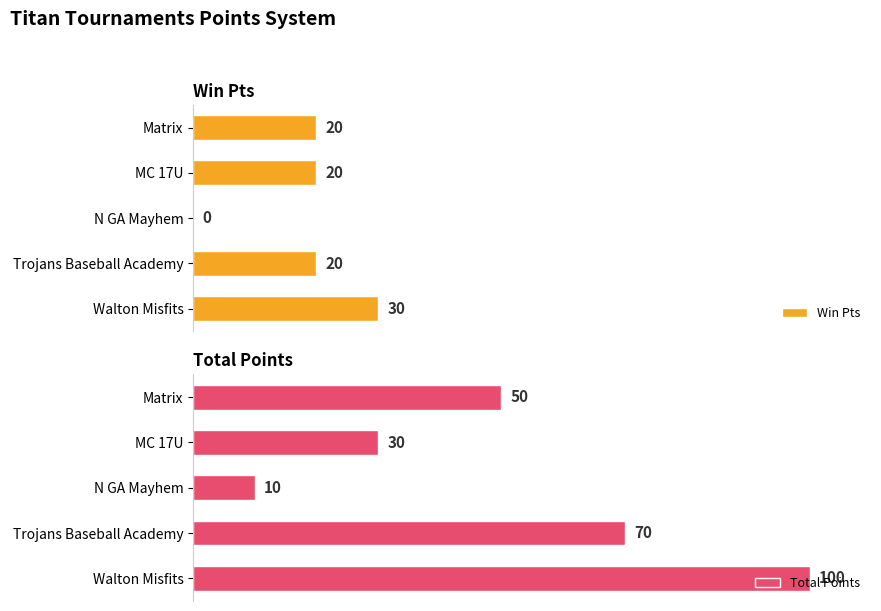

List the labels in order of Total Points value, largest first.

Walton Misfits, Trojans Baseball Academy, Matrix, MC 17U, N GA Mayhem